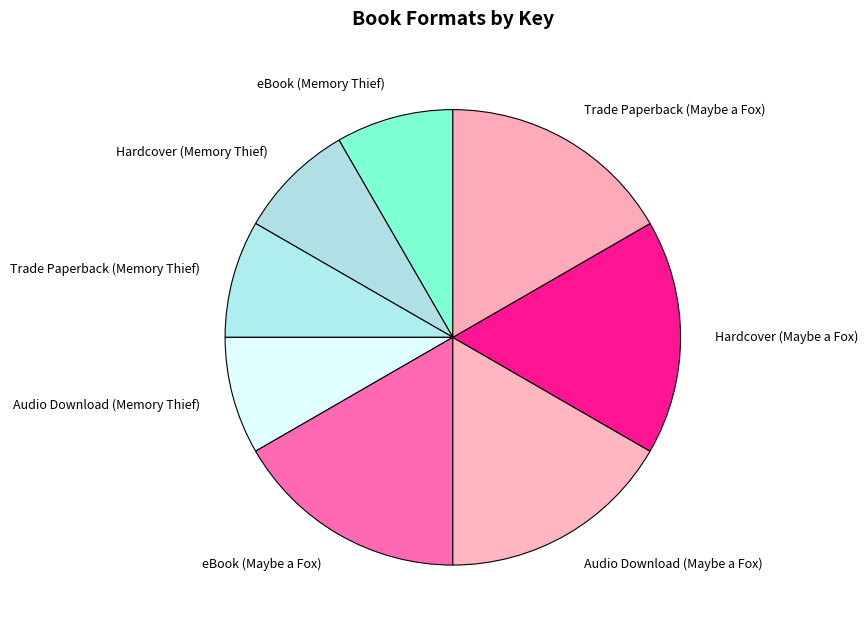

Combined, do Hardcover (Memory Thief) and Trade Paperback (Memory Thief) account for over 50%?

No